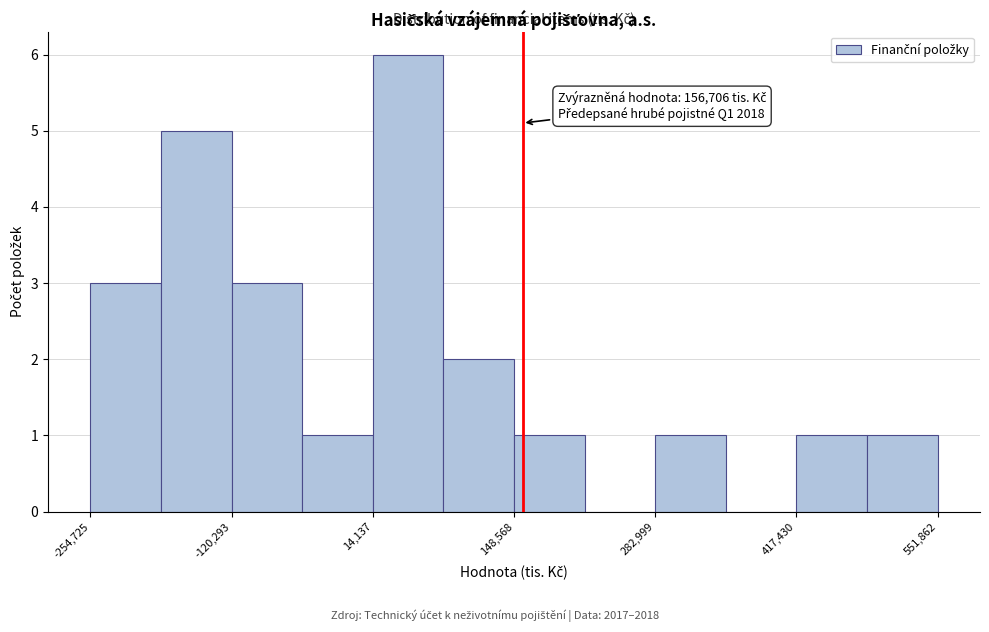

Around what value on the x-axis is the tallest bar? Give the approximate position of its centre, as read against the axis.

40000